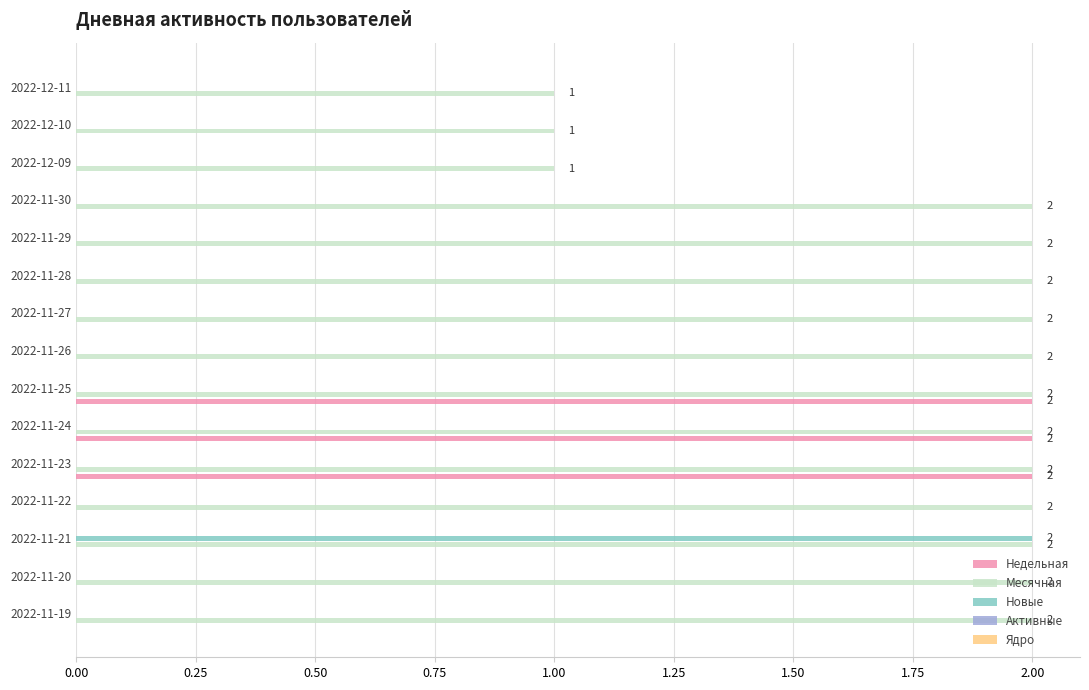

At which label does Новые reach its peak?

2022-11-21